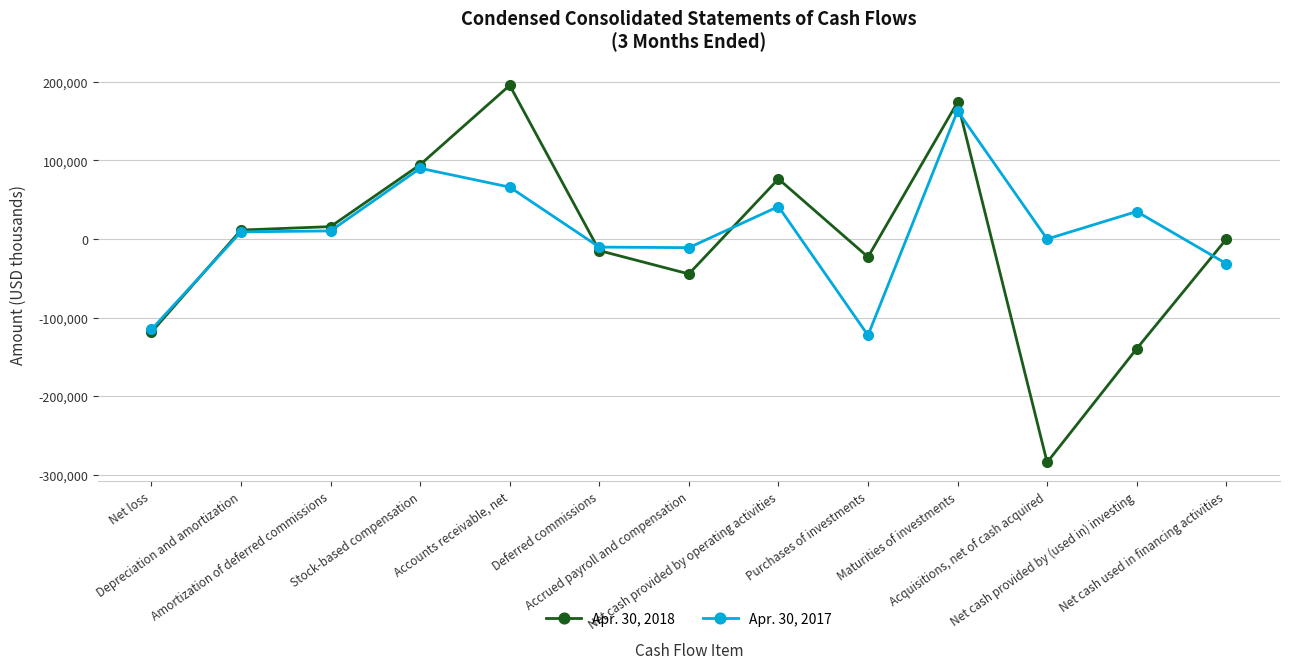

What is the difference between the second highest and minimum values in the Apr. 30, 2018 series?

458295